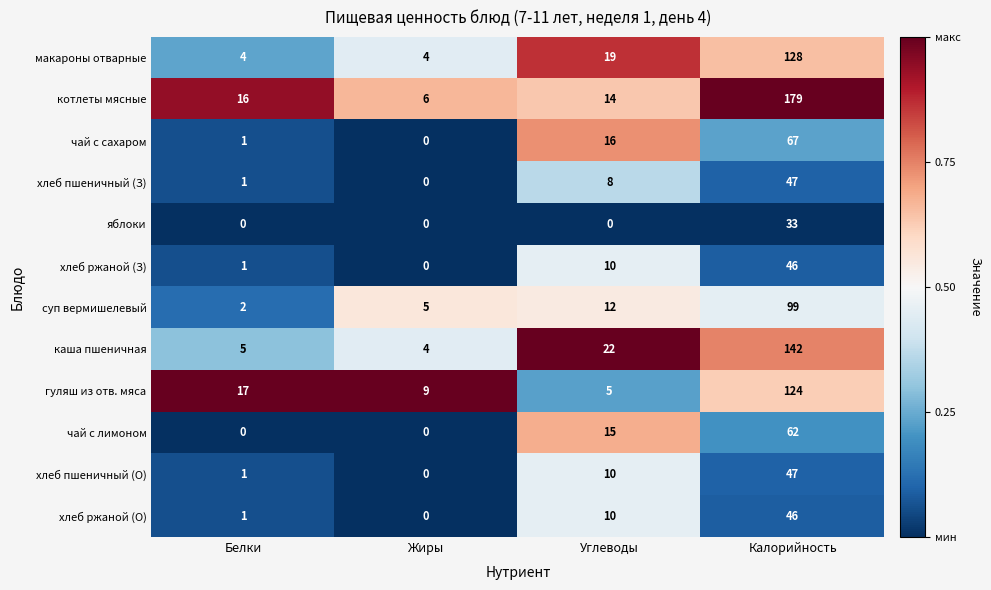

List the labels in order of каша пшеничная value, smallest first.

Жиры, Белки, Углеводы, Калорийность